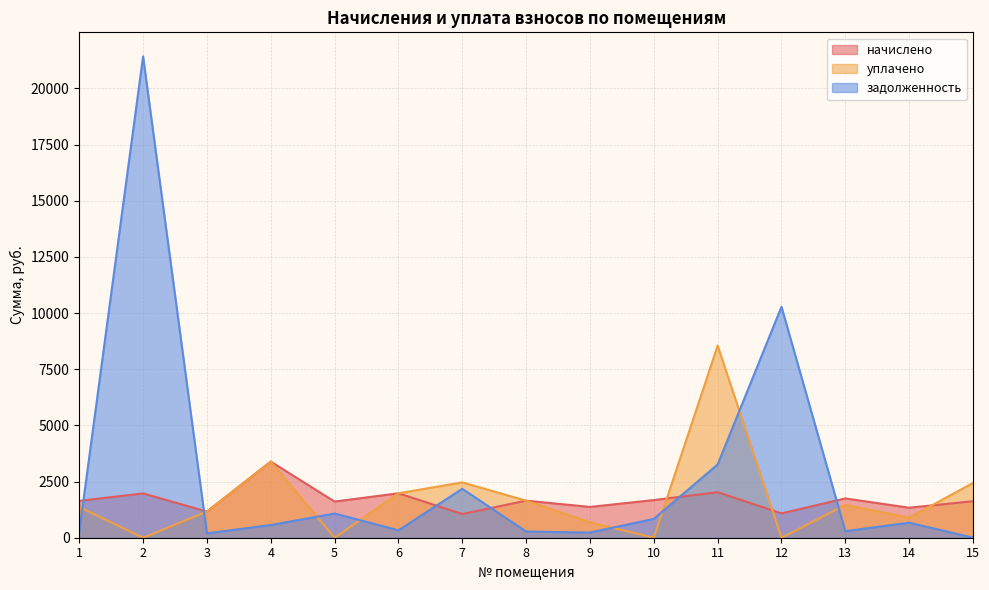

What is the spread (max minus min) of values at 3?

969.9